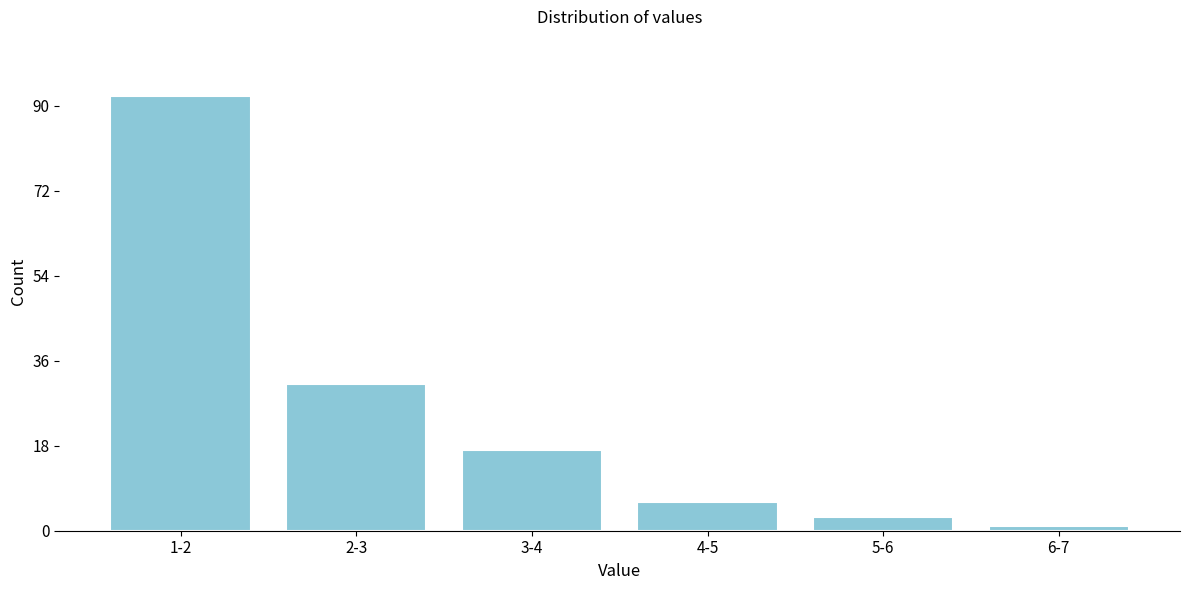

Reading right to left, extract all data points from this chart.

6-7=1	5-6=3	4-5=6	3-4=17	2-3=31	1-2=92